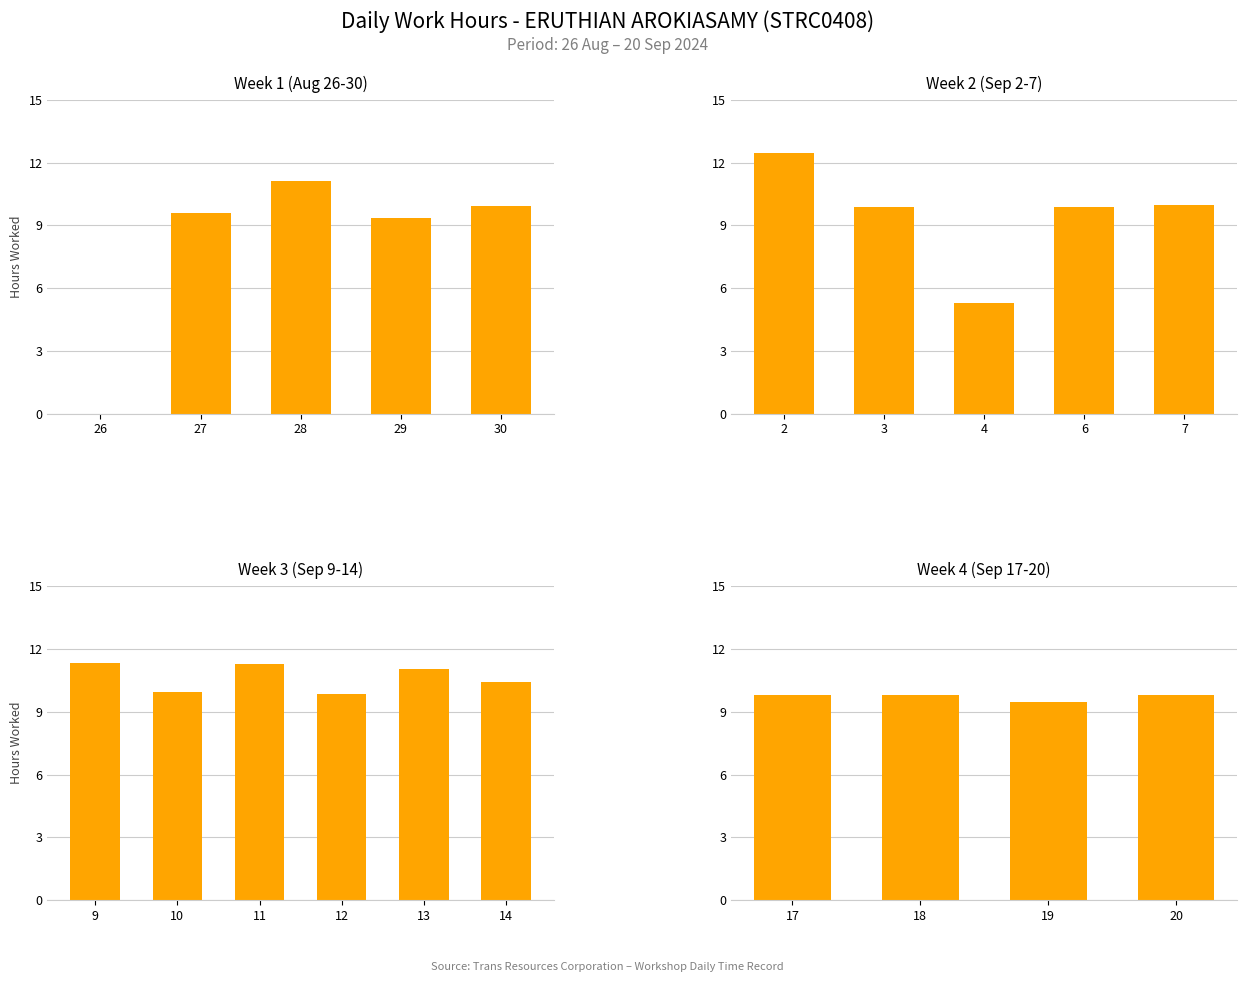

The value at 19 is 14.4. True or false?

False